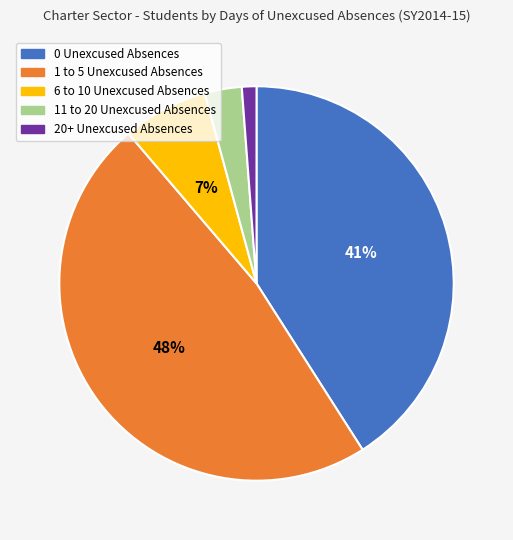

What percentage is the 1 to 5 Unexcused Absences slice, to the nearest percent?

48%